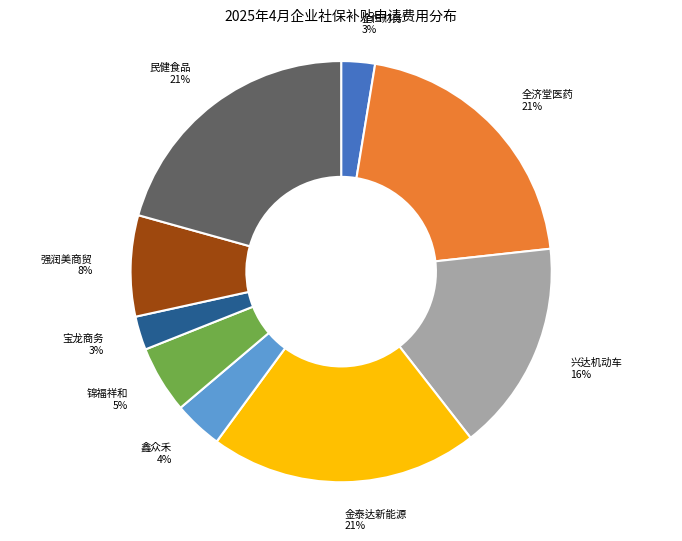

Is it true that 金泰达新能源 is 21% of the pie?

True